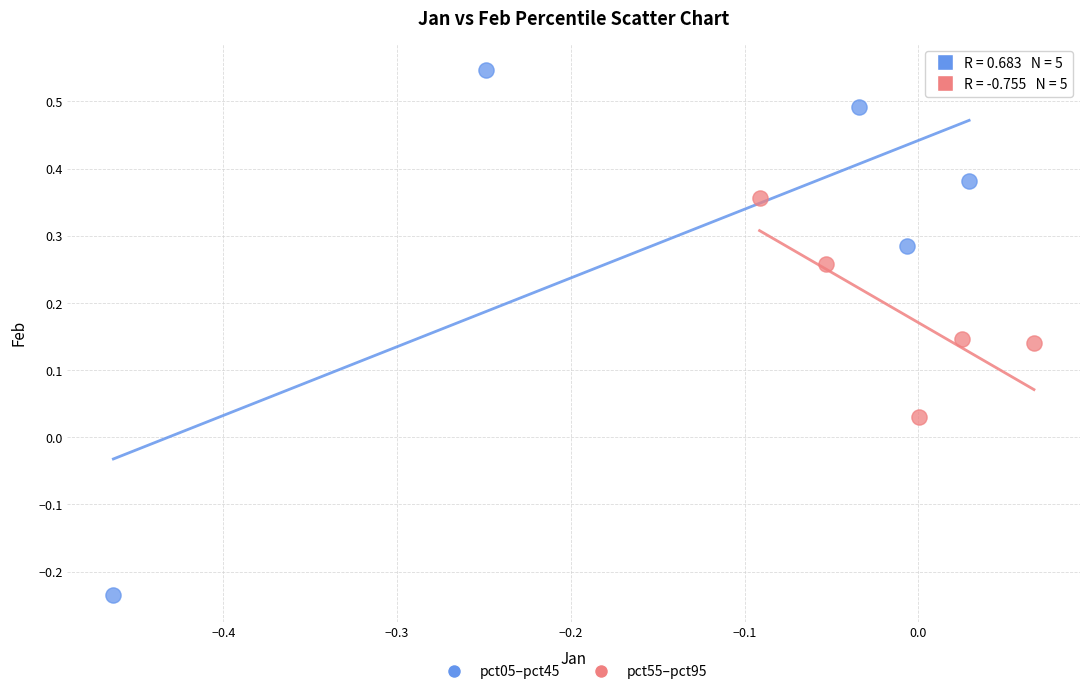

What are all the series names shown in the legend?

pct05–pct45, pct55–pct95